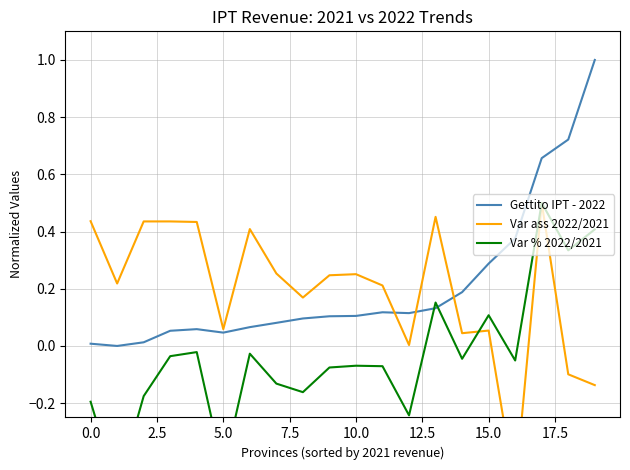

The Var ass 2022/2021 series shows -0.7 at 16. True or false?

False